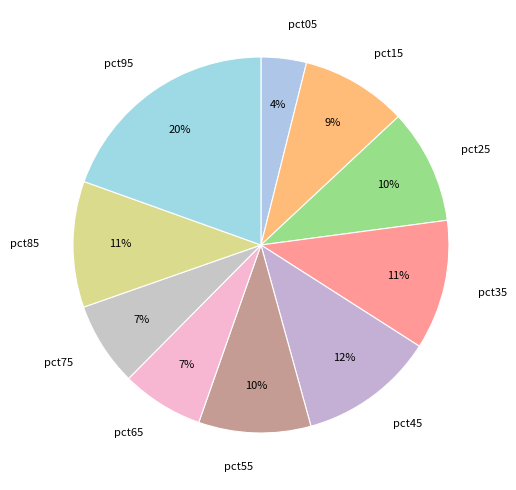

To the nearest percent, what portion does pct65 represent?

7%